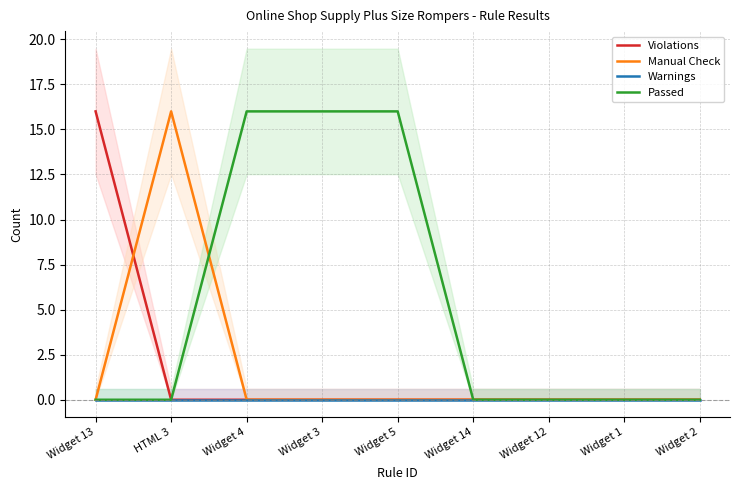

Reading right to left, extract all data points from this chart.

Violations: Widget 2=0	Widget 1=0	Widget 12=0	Widget 14=0	Widget 5=0	Widget 3=0	Widget 4=0	HTML 3=0	Widget 13=16
Manual Check: Widget 2=0	Widget 1=0	Widget 12=0	Widget 14=0	Widget 5=0	Widget 3=0	Widget 4=0	HTML 3=16	Widget 13=0
Warnings: Widget 2=0	Widget 1=0	Widget 12=0	Widget 14=0	Widget 5=0	Widget 3=0	Widget 4=0	HTML 3=0	Widget 13=0
Passed: Widget 2=0	Widget 1=0	Widget 12=0	Widget 14=0	Widget 5=16	Widget 3=16	Widget 4=16	HTML 3=0	Widget 13=0